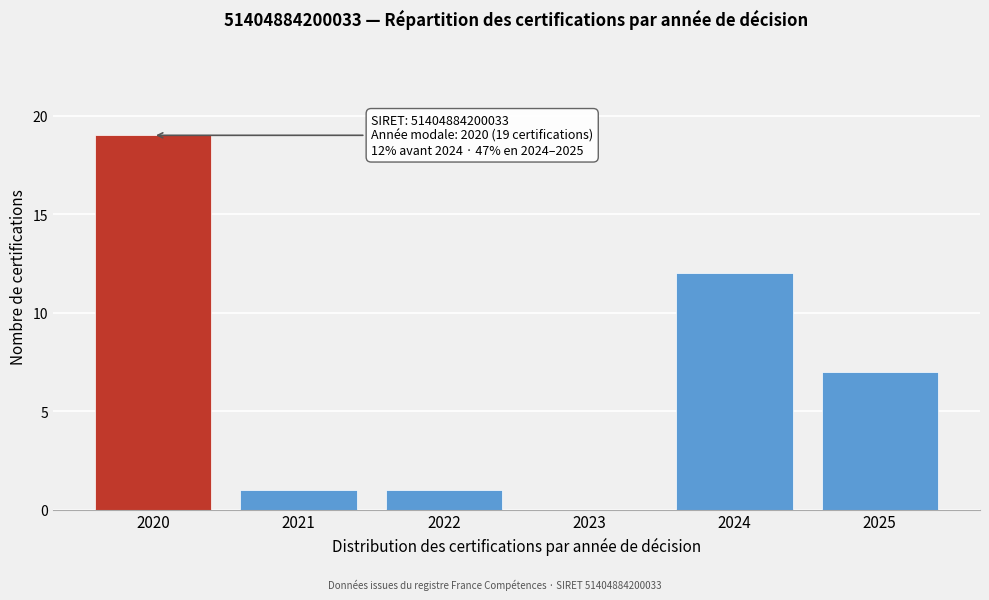

Reading left to right, transcribe all the data shown in this chart.

2020=19	2021=1	2022=1	2023=0	2024=12	2025=7